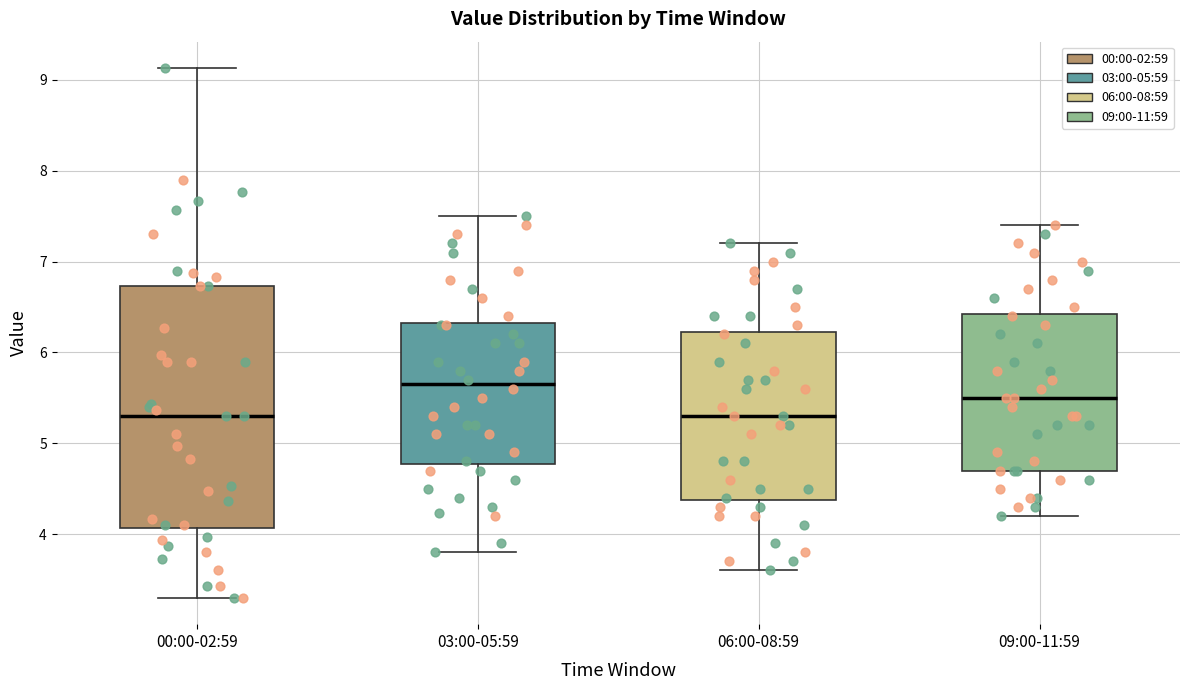

Which box is the tallest, from its lower edge to its upper edge?

00:00-02:59